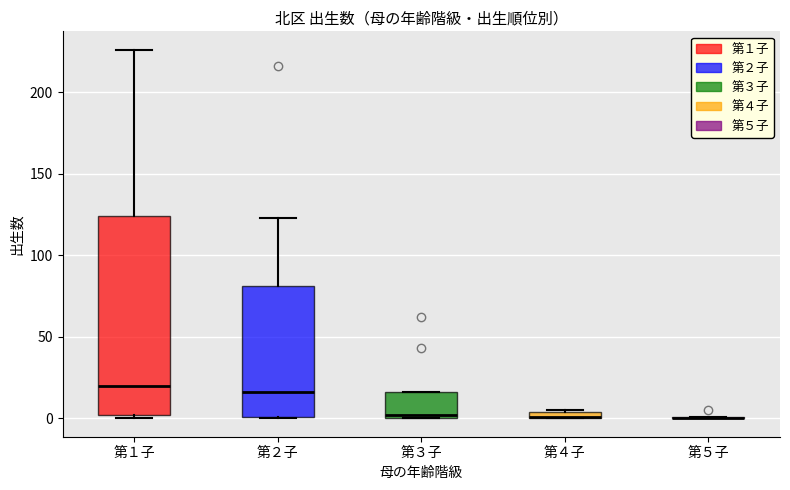

Comparing the boxes themselves (not the whiskers), which one is the tallest?

第１子